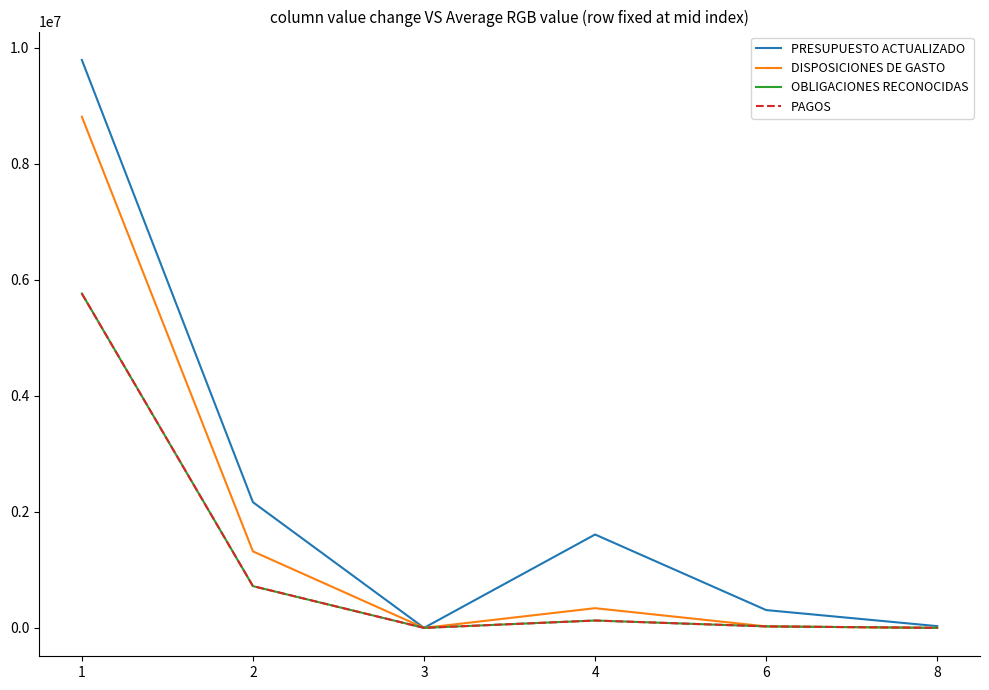

Does the chart have visible grid lines?

No